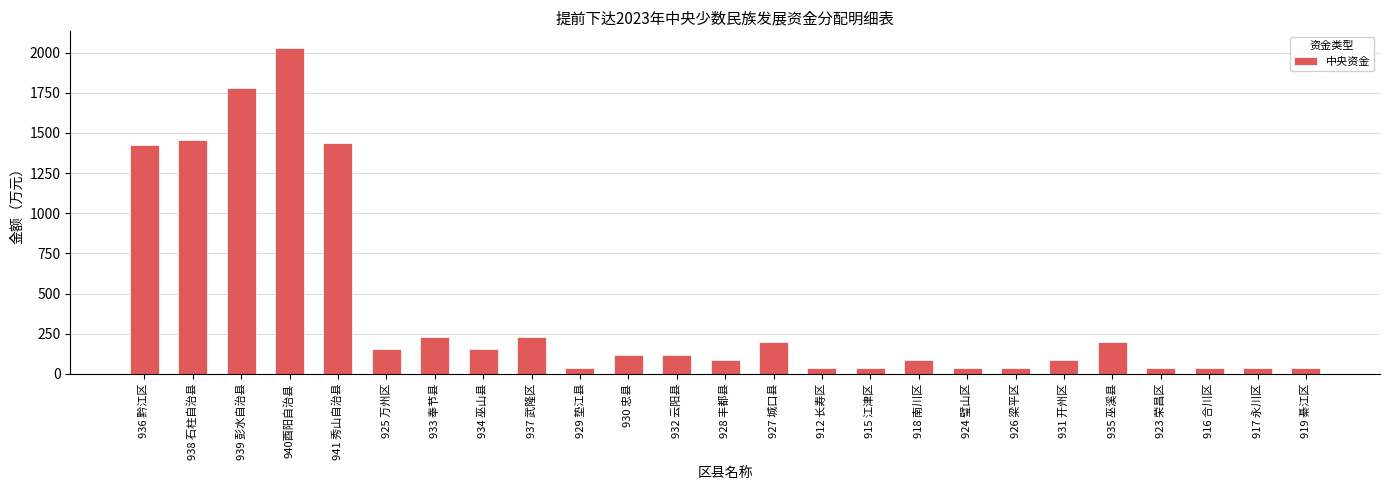

Which has a higher value, 936 黔江区 or 934 巫山县?

936 黔江区